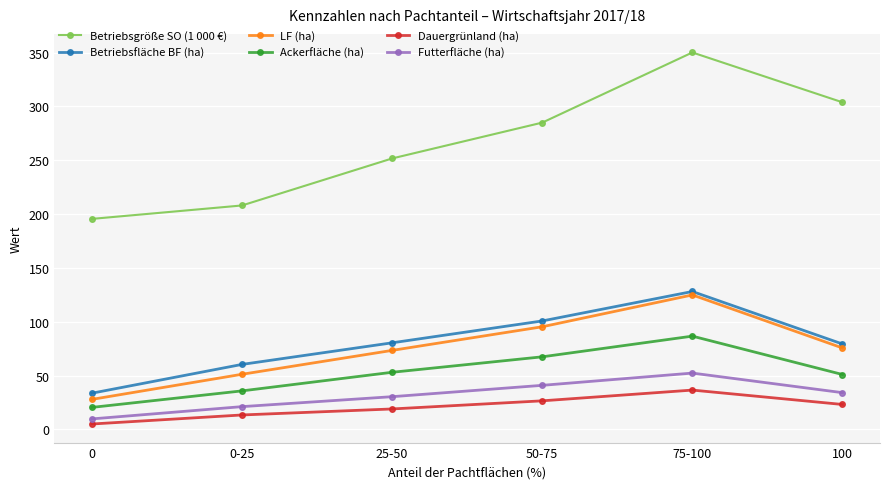

What is the value of the Betriebsgröße SO (1 000 €) point at the 1st from the left?

195.5